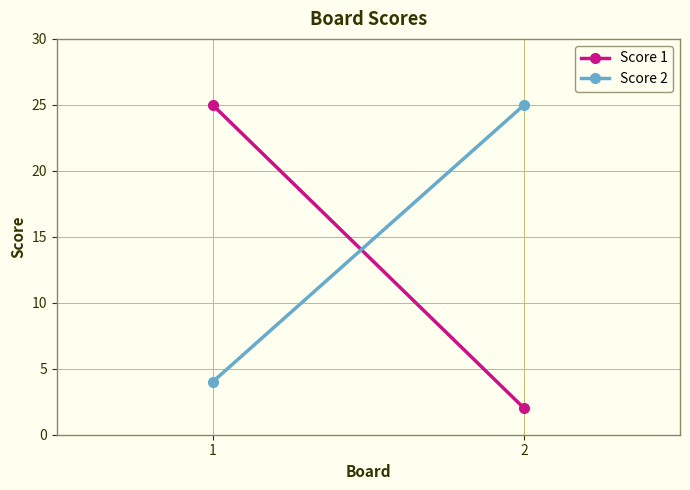

At 2, list the series in order from smallest to largest.

Score 1, Score 2